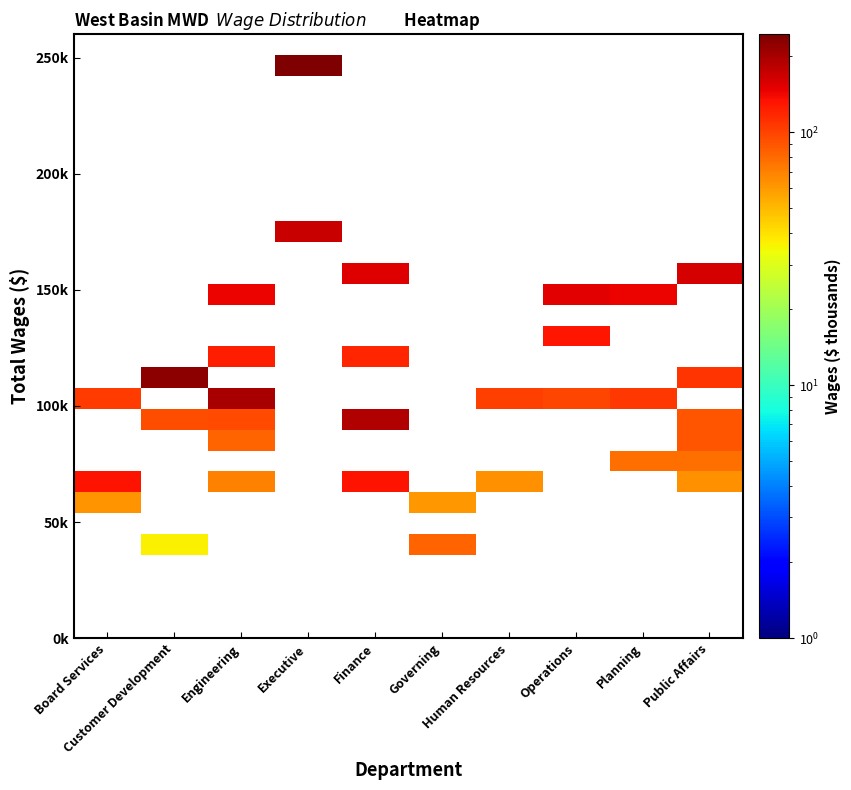

Which category has the lowest value across all series?

Customer Development